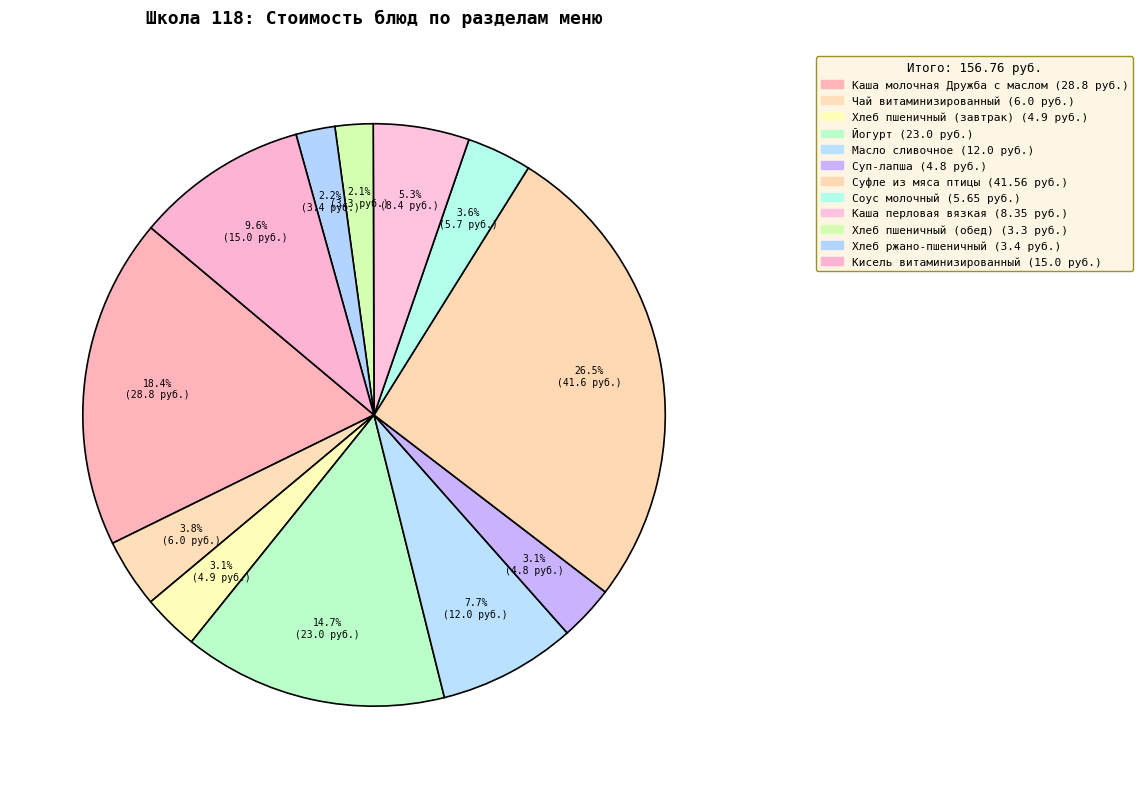

Count the number of slices in the pie.

12